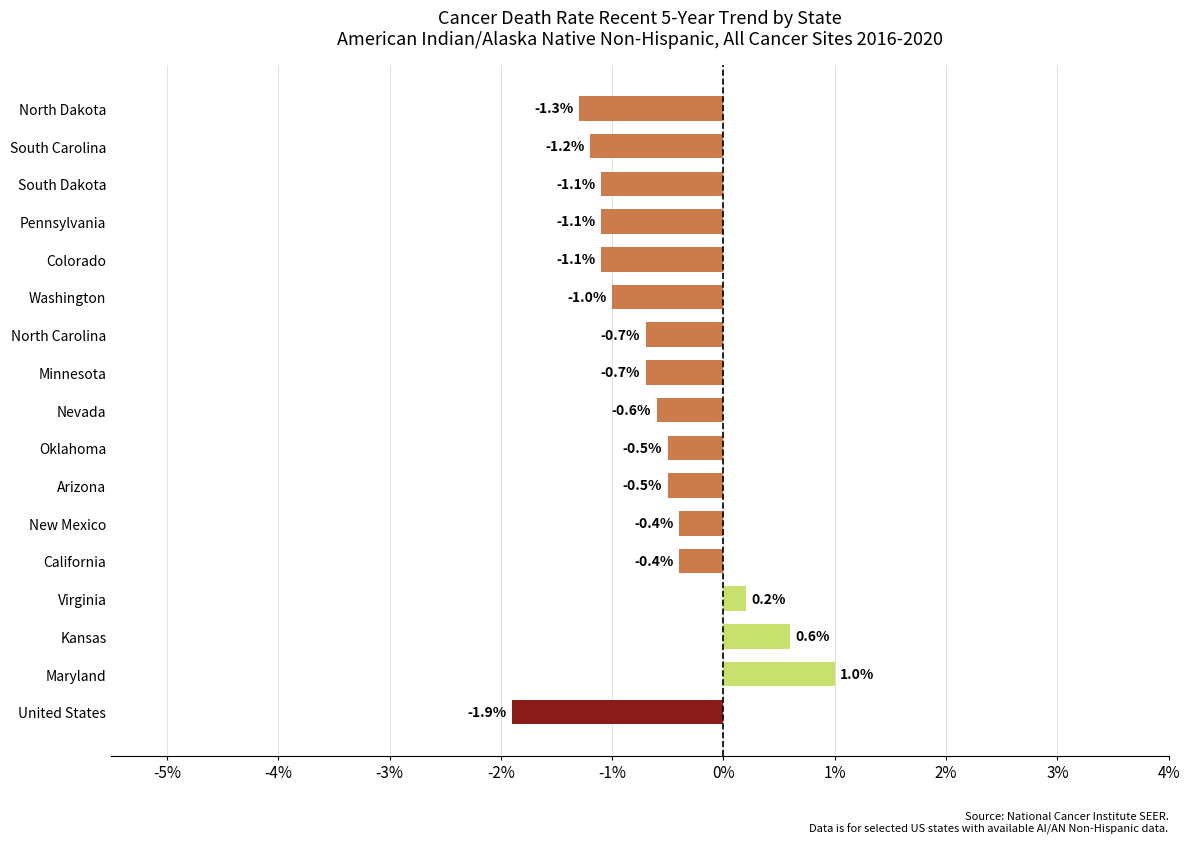

What is the maximum value shown in the chart?

1.0